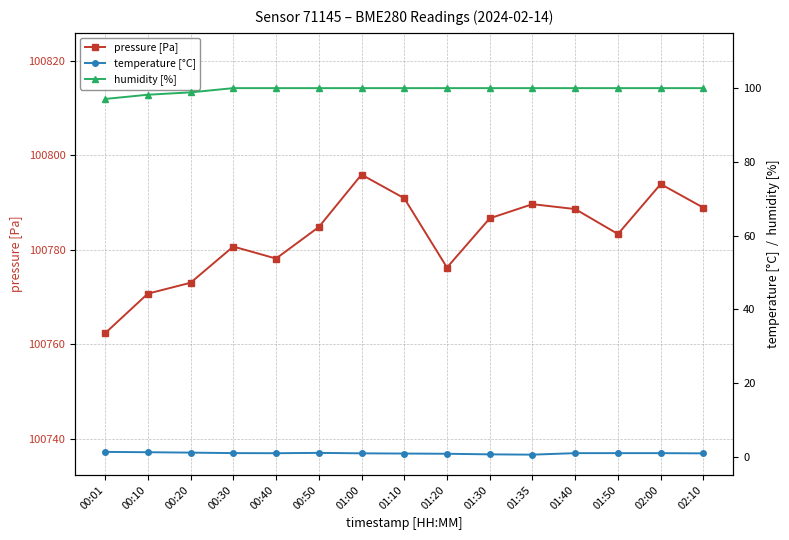

What is the smallest value displayed?

0.5